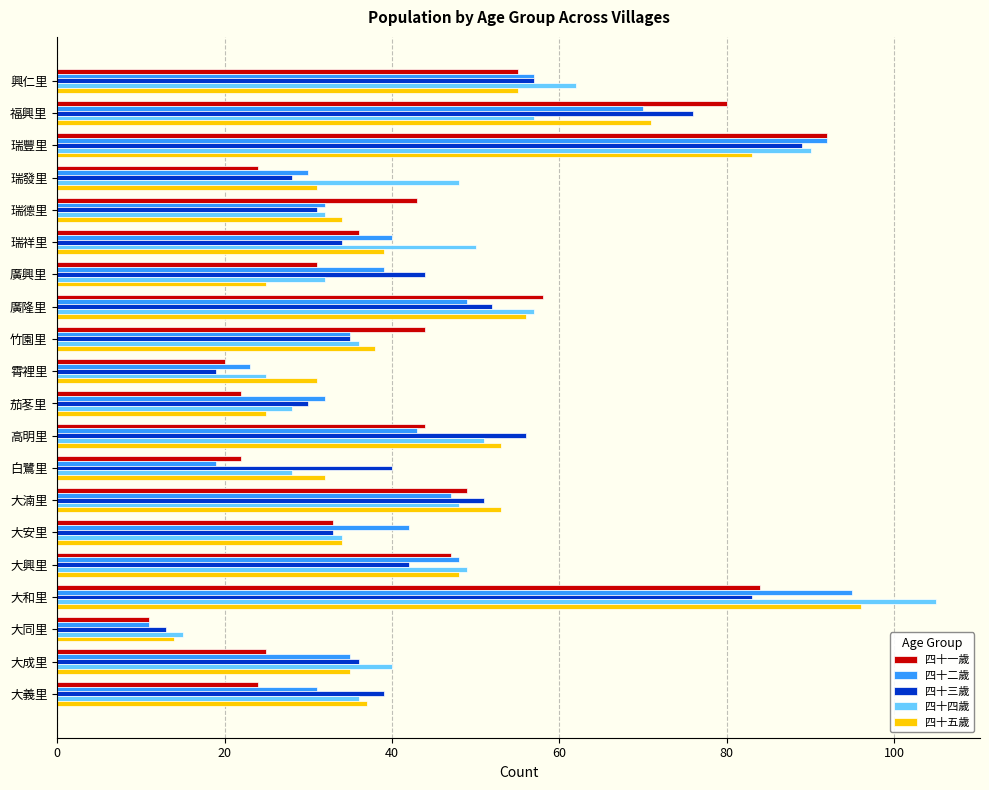

How many data points in 四十一歲 are less than 43?

10